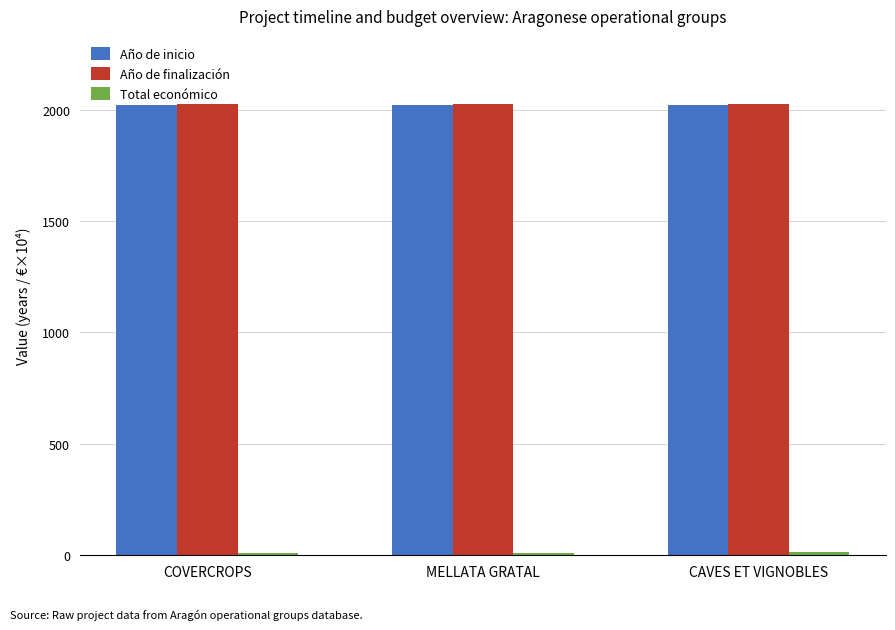

What is the average value of the Año de inicio series?

2023